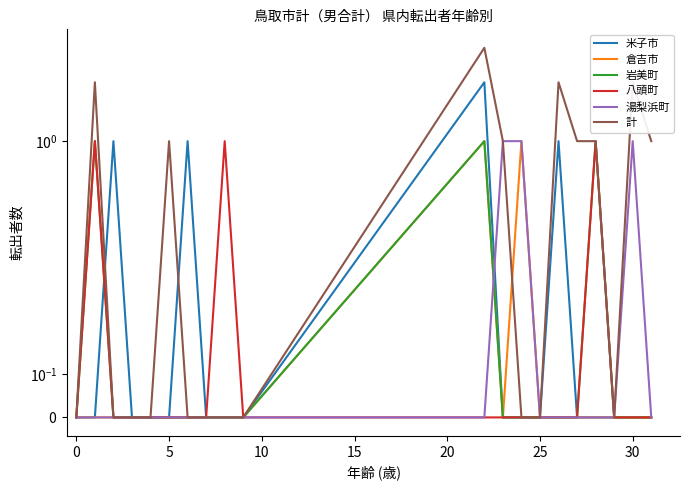

True or false: 岩美町 has a value of 0 at 30.

True